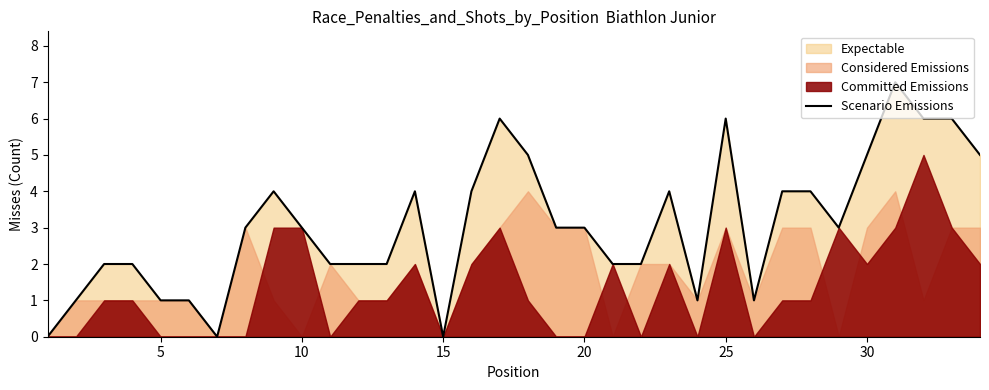

True or false: the data has more than 1 interior local peaks.

True